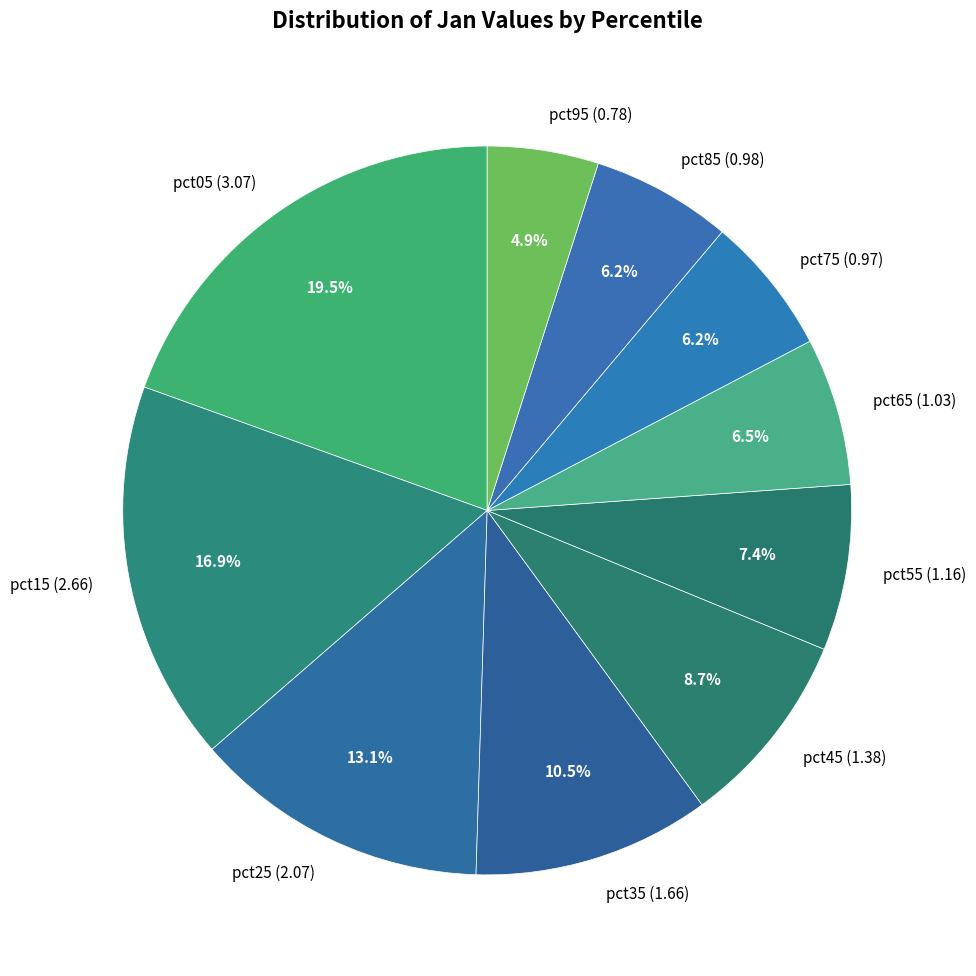

Is the sum of pct25 (2.07) and pct45 (1.38) greater than half?

No